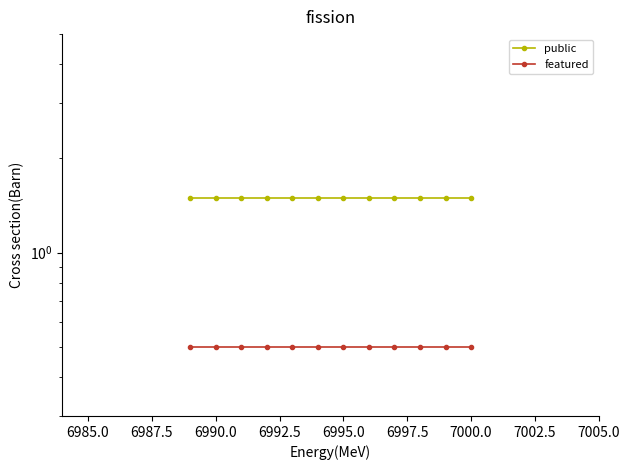

True or false: featured and public intersect in this chart.

False